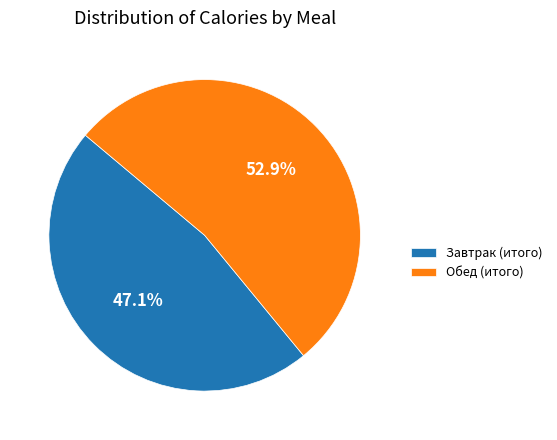

True or false: Обед (итого) accounts for 66% of the total.

False